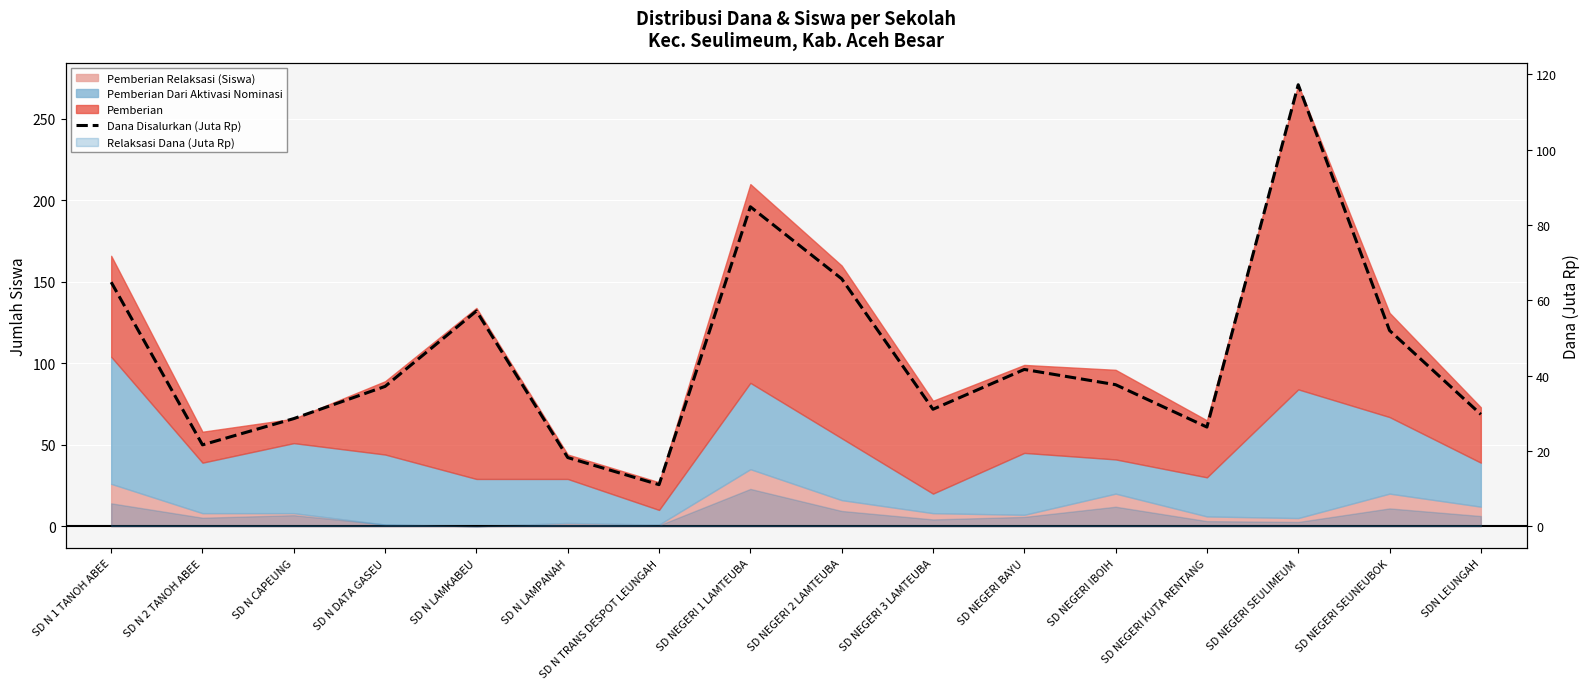

The value at SD N 1 TANOH ABEE is 94.5. True or false?

False